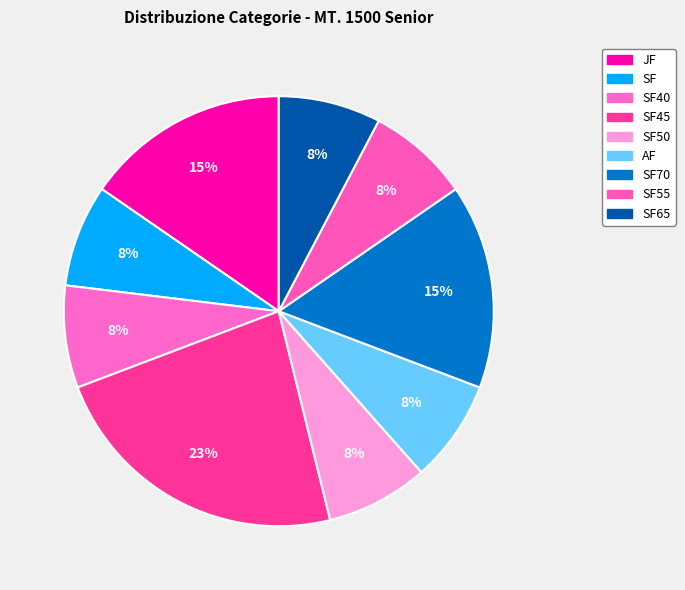

Is there any slice that represents more than half of the pie?

No